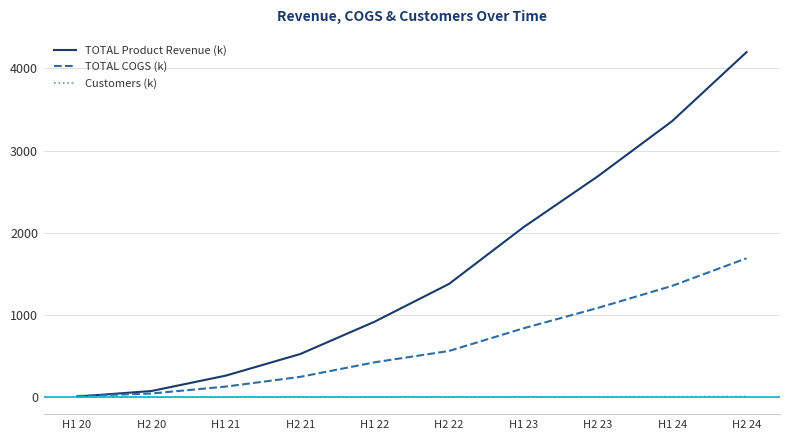

At which label does TOTAL Product Revenue (k) reach its minimum?

H1 20